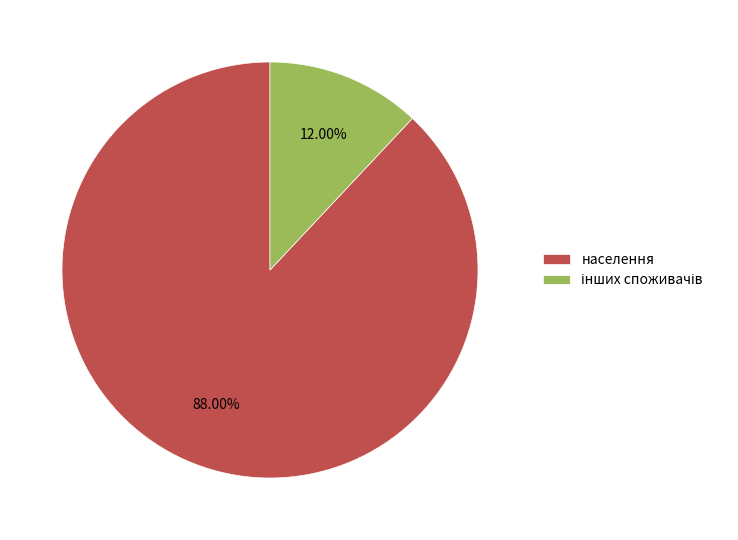

Which category accounts for the majority?

населення